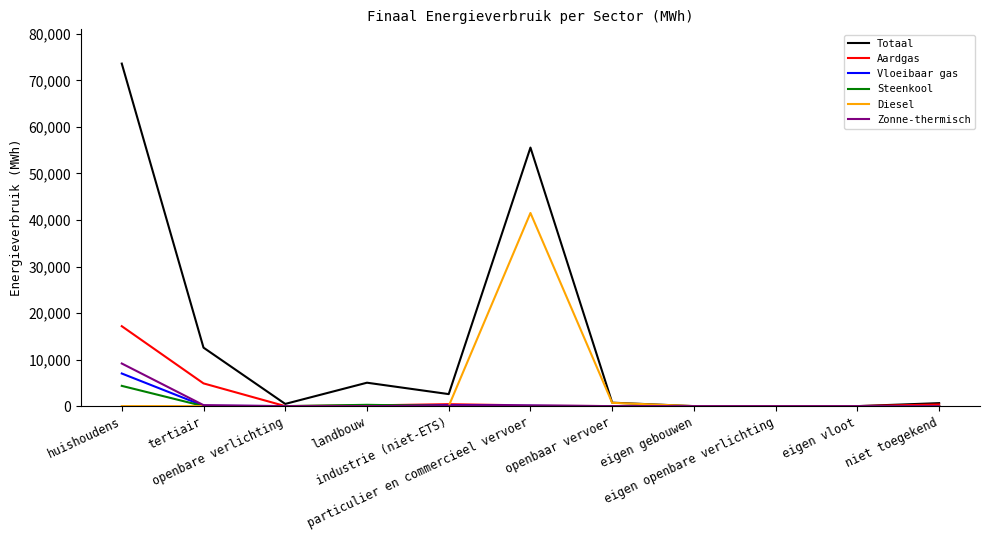

How many lines are shown in the chart?

6